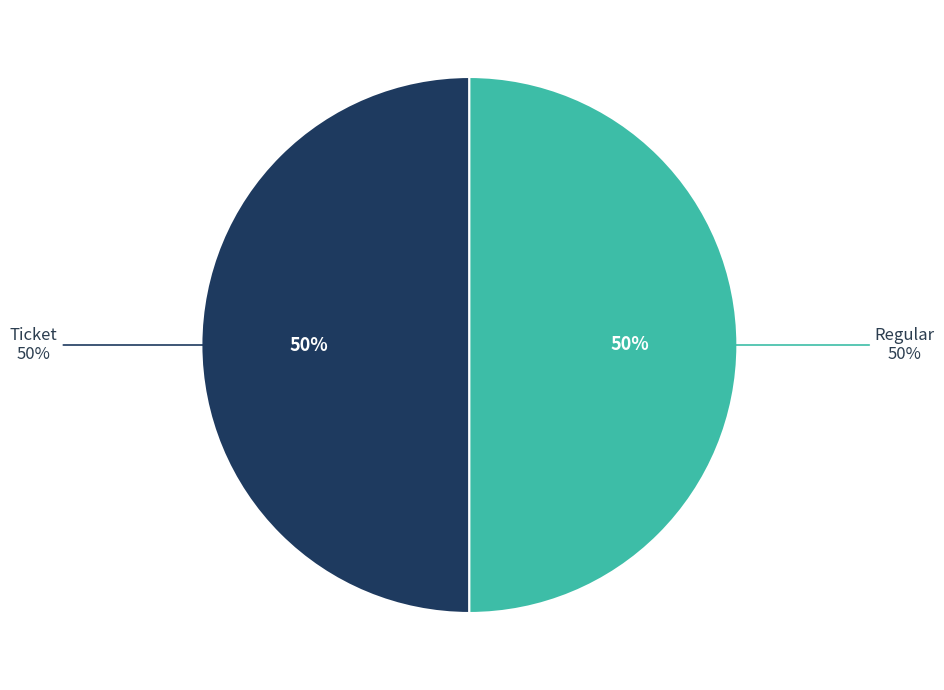

Rank the categories by value from highest to lowest.

Regular (io_index=3), Ticket (io_index=0)